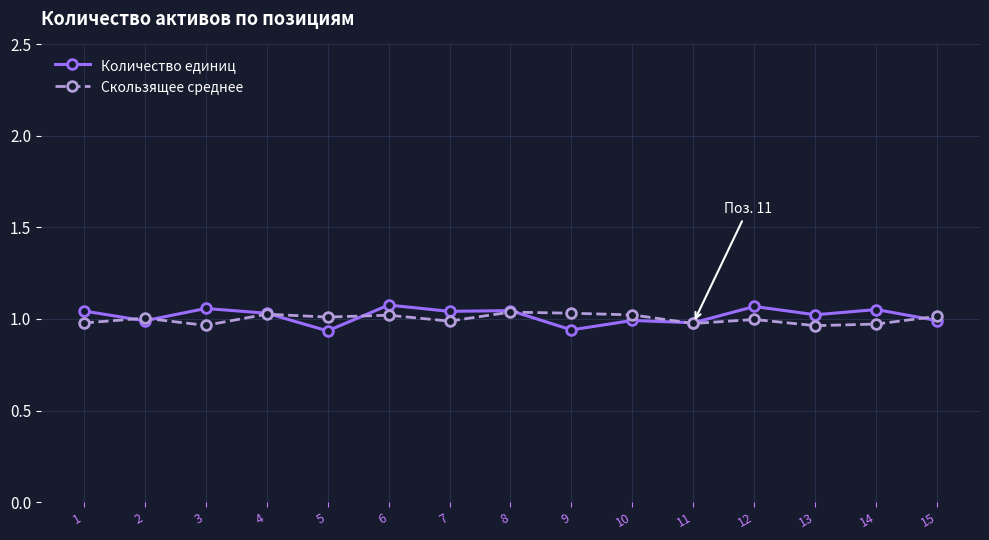

How many categories are shown in the chart?

15